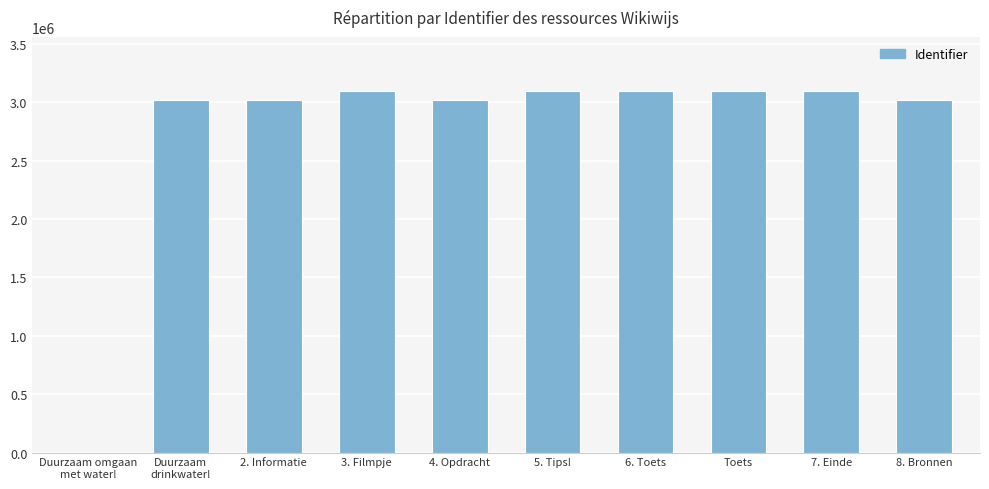

What is the sum of all values?

27578741